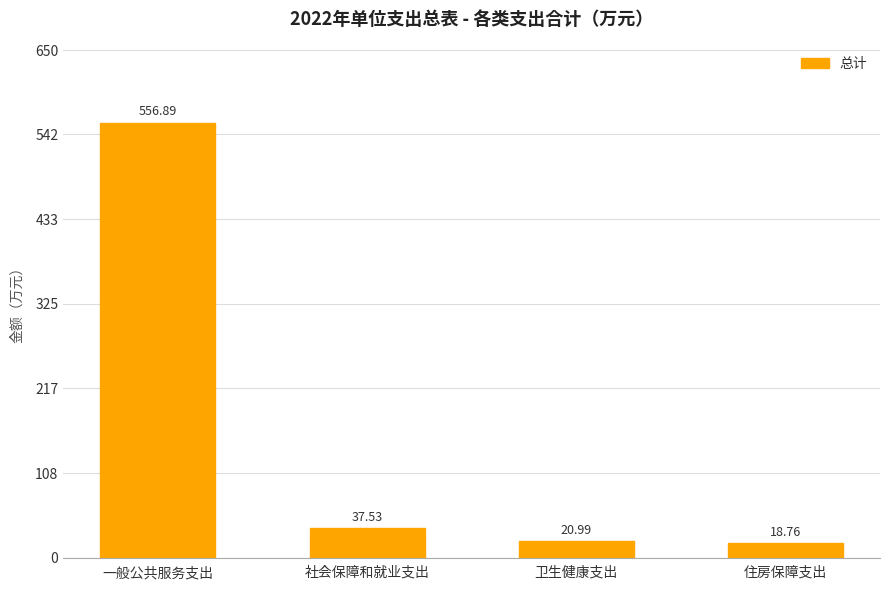

What is the label of the 1st bar from the right?

住房保障支出